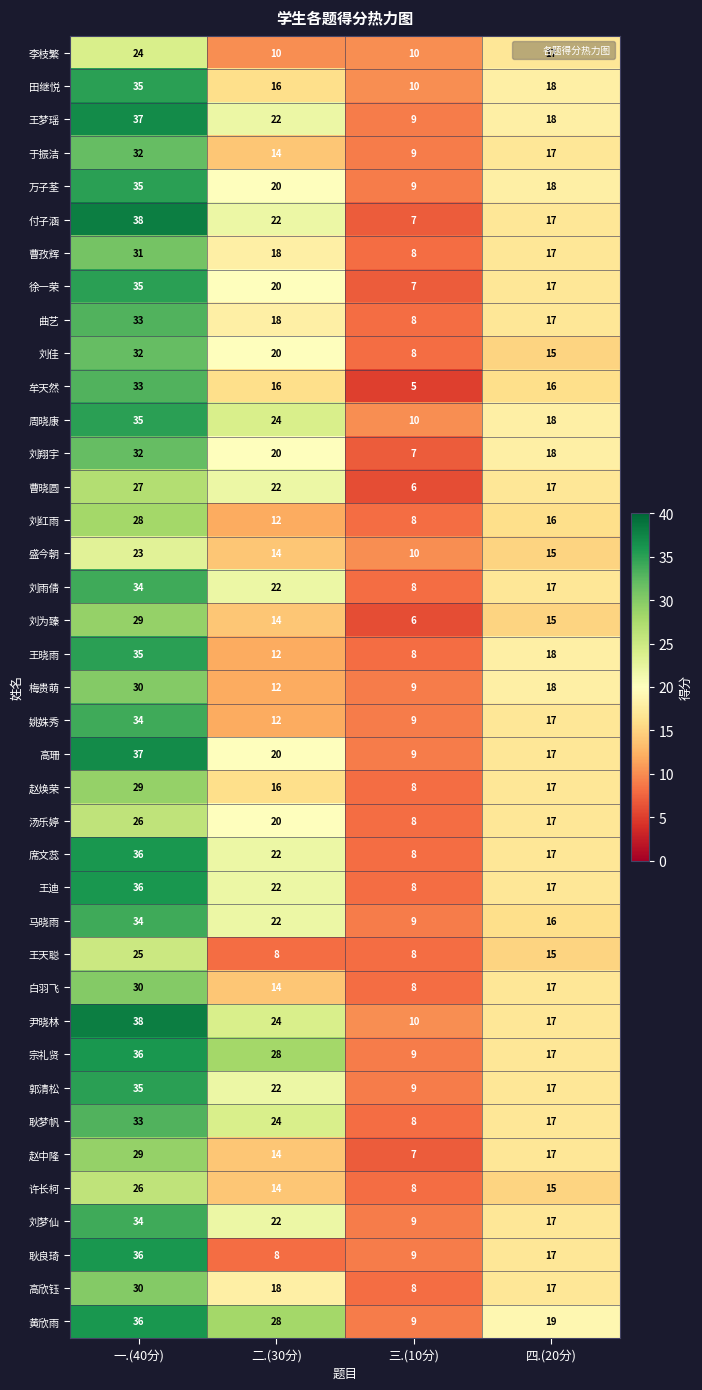

Rank the categories by 周晓康 value from highest to lowest.

一.(40分), 二.(30分), 四.(20分), 三.(10分)